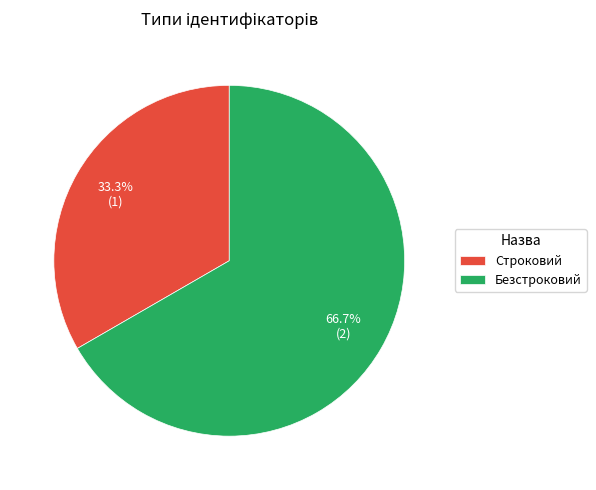

What is the smallest slice in the pie chart?

Строковий